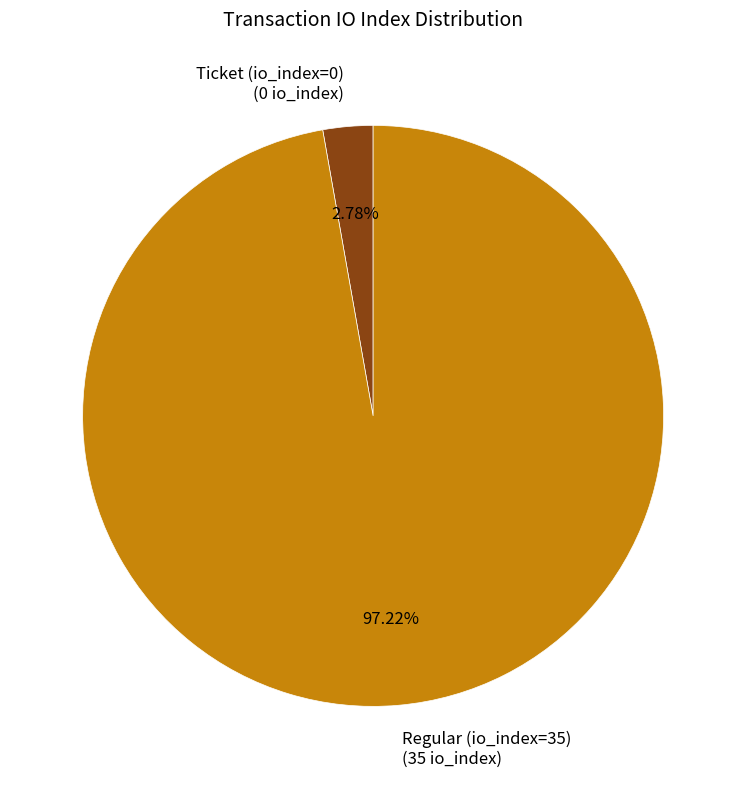

To the nearest percent, what portion does Regular (io_index=35) represent?

97%